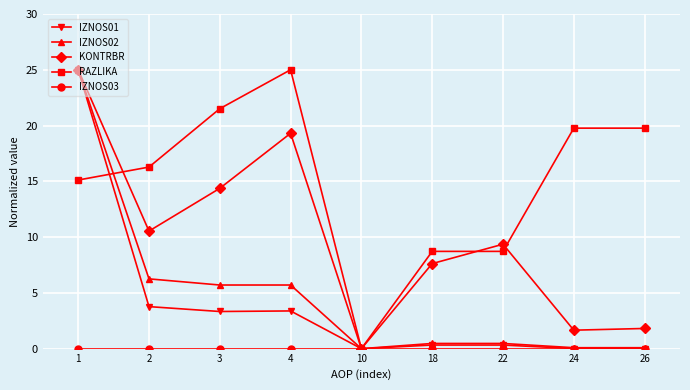

True or false: RAZLIKA has a value of 0.0 at 10.

True